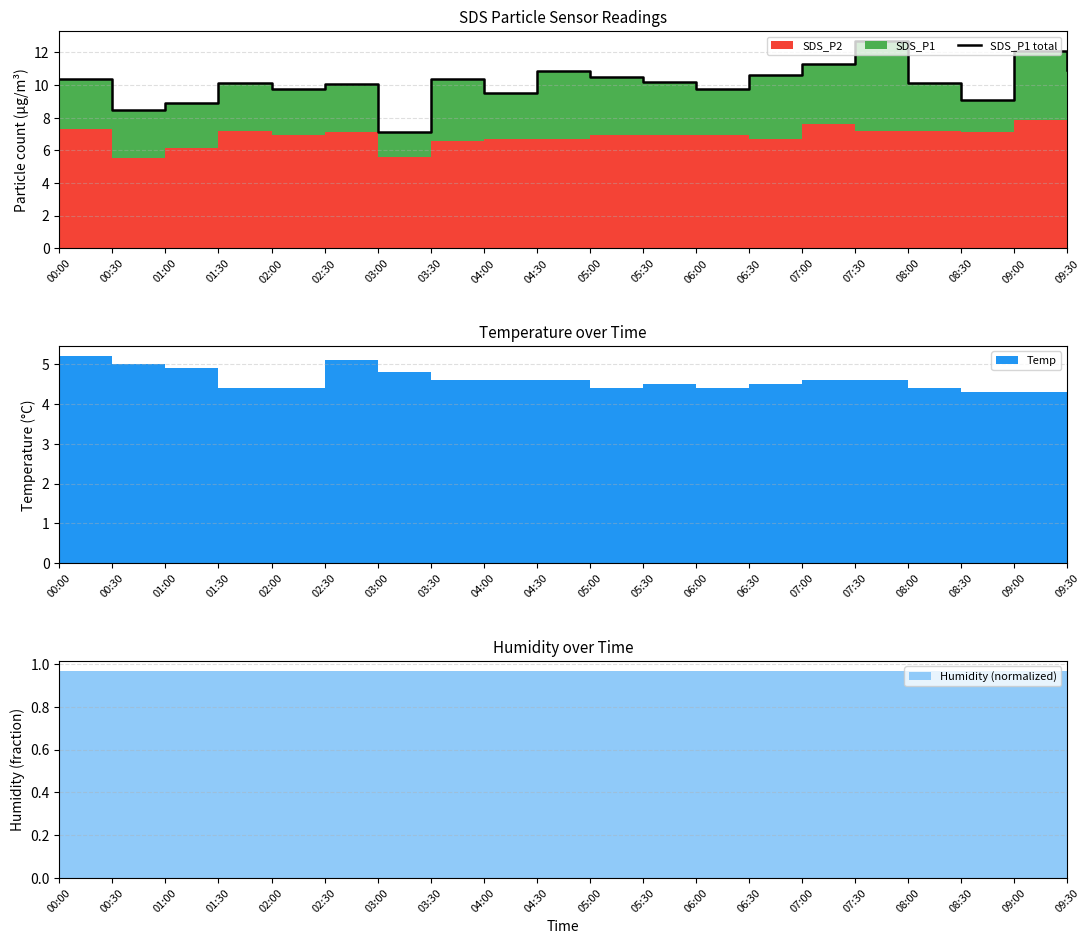

Rank the categories by value from lowest to highest.

03:00, 00:30, 01:00, 08:30, 04:00, 02:00, 06:00, 02:30, 01:30, 08:00, 05:30, 00:00, 03:30, 05:00, 06:30, 04:30, 09:30, 07:00, 09:00, 07:30